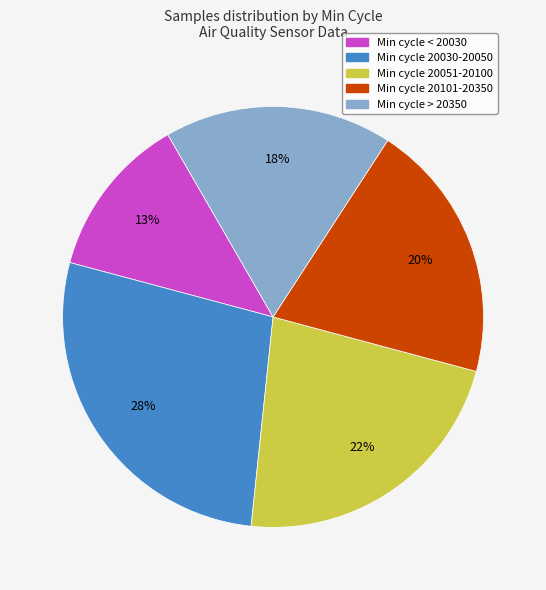

Is Min cycle 20030-20050 the majority of the pie?

No